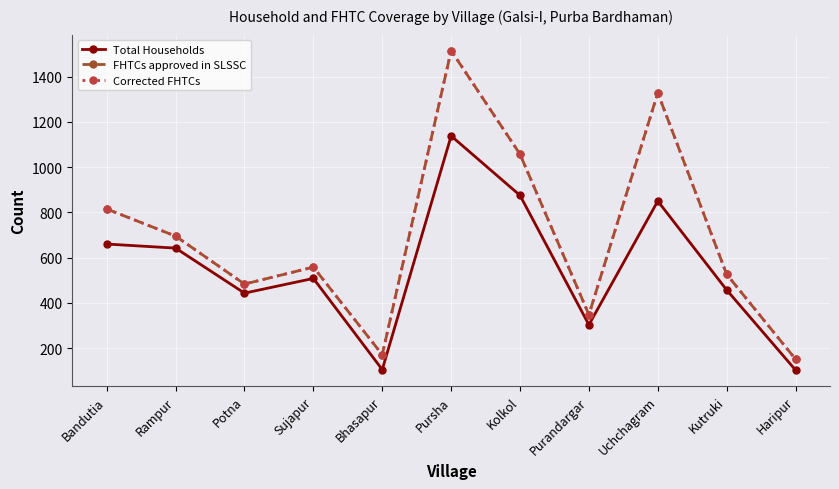

How many data points in Corrected FHTCs are less than 558?

5